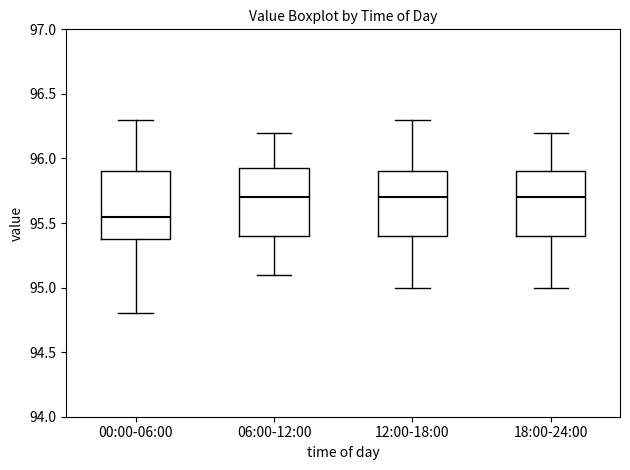

Reading left to right, read every box against the y-axis: the position of its median line, the range the box covers, and the ends of its whiskers. The values are not printed on the chart, so give them approximately, as read against the axis.

00:00-06:00: median 95.55, box 95.40 to 95.90, whiskers 94.80 to 96.30
06:00-12:00: median 95.70, box 95.40 to 95.95, whiskers 95.10 to 96.20
12:00-18:00: median 95.70, box 95.40 to 95.90, whiskers 95.00 to 96.30
18:00-24:00: median 95.70, box 95.40 to 95.90, whiskers 95.00 to 96.20